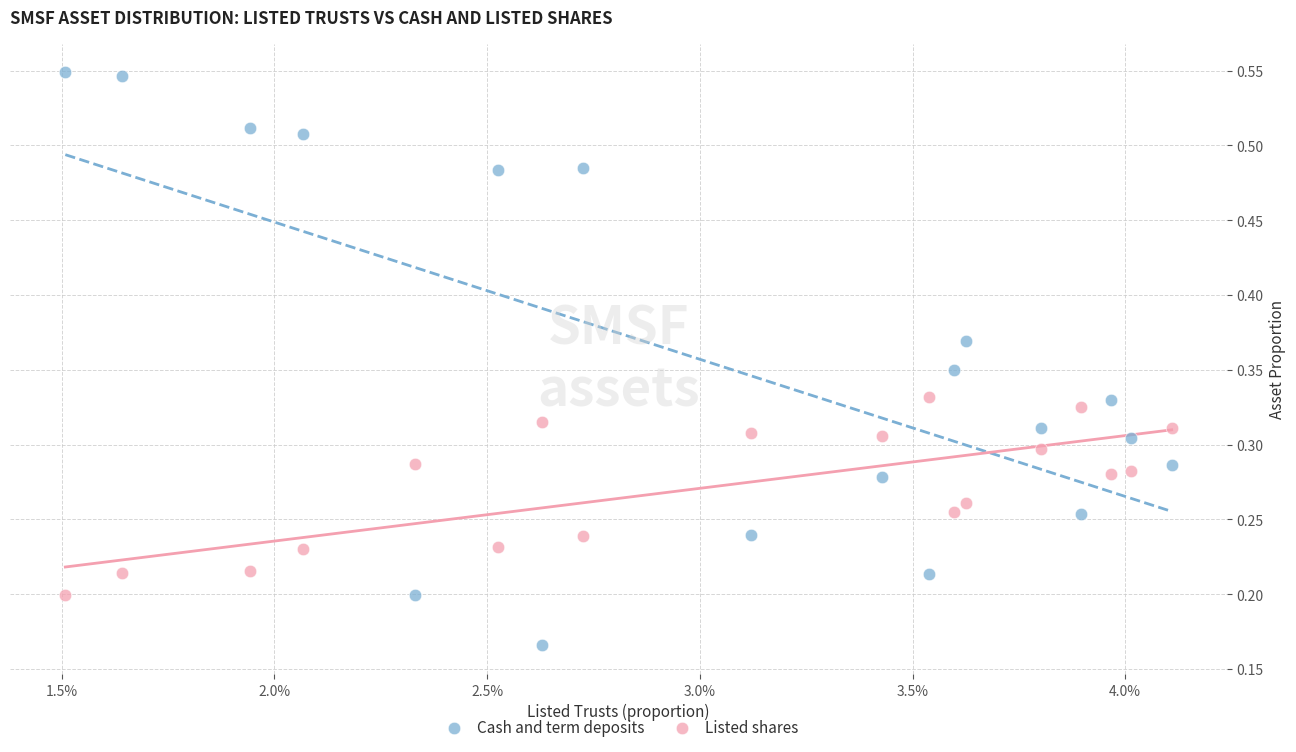

Which series contains the lowest Y value?

Cash and term deposits